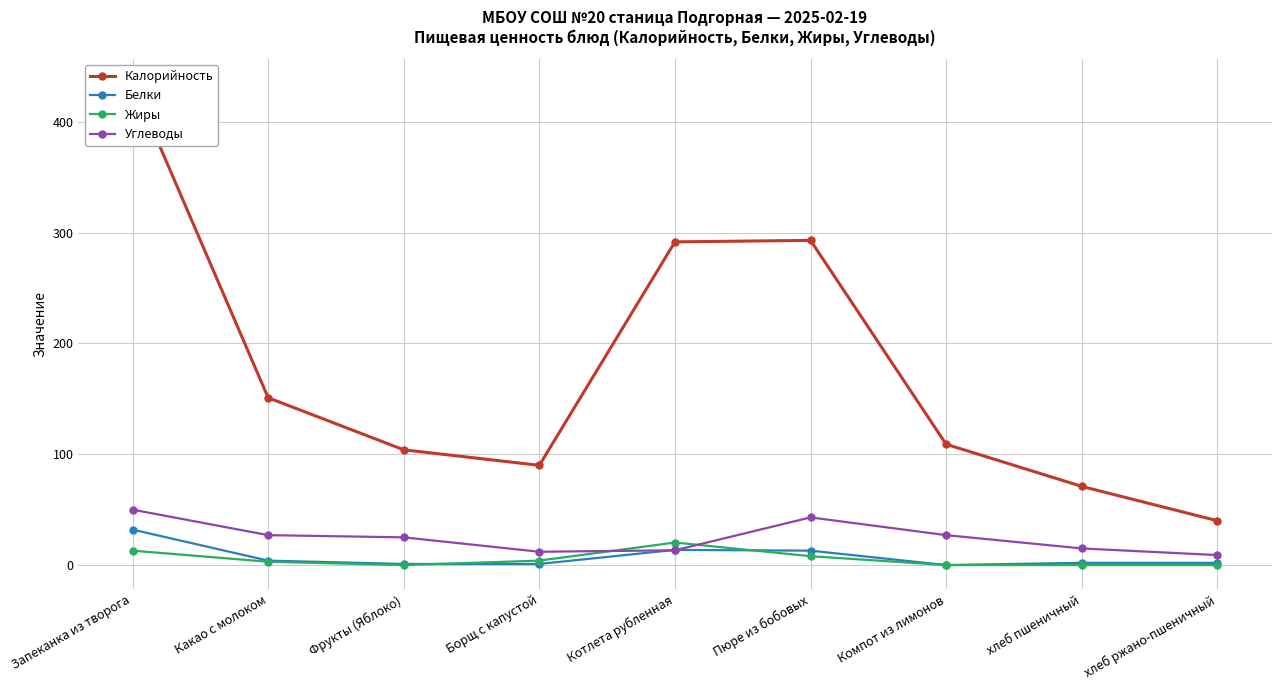

The value of Белки at хлеб пшеничный is 2.0. True or false?

True